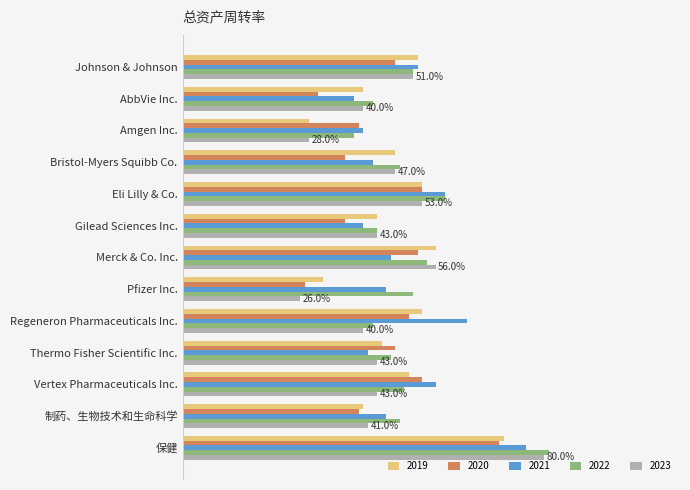

Which category has the highest value in the 2023 series?

保健